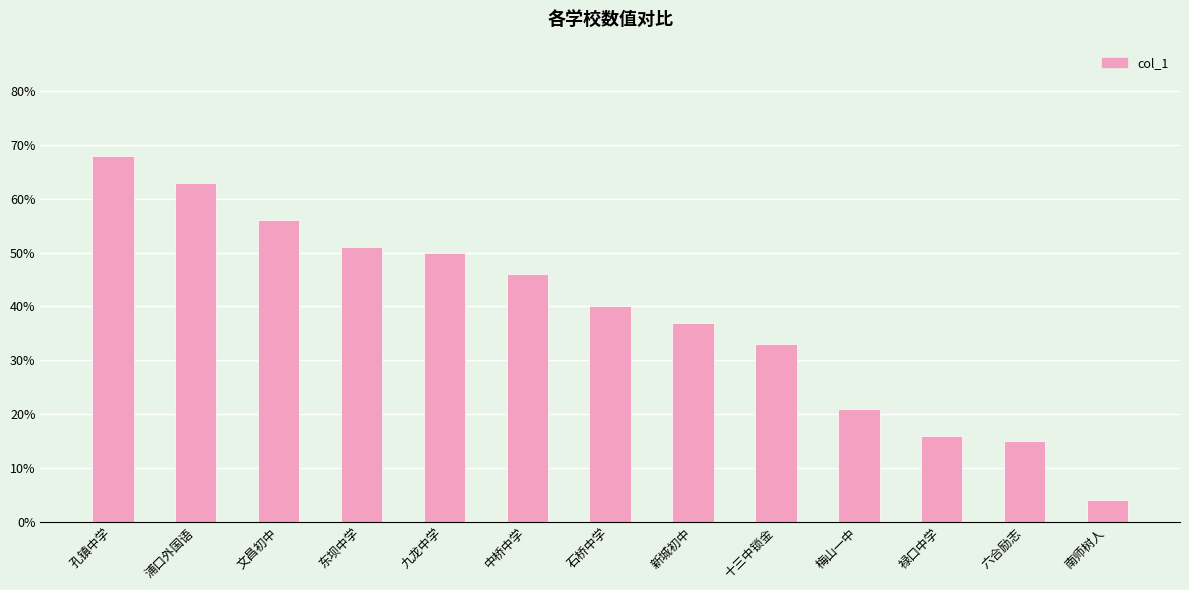

The value at 南师树人 is 0.1. True or false?

False